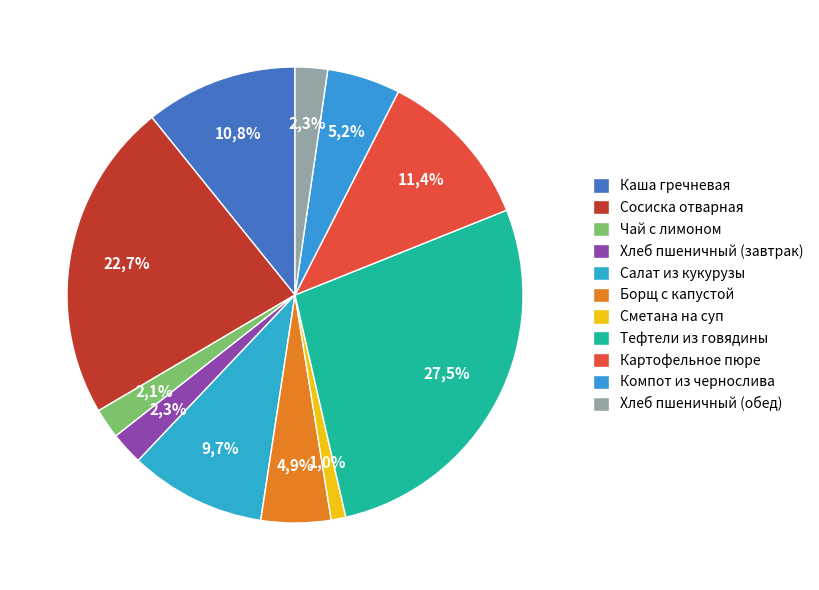

The Борщ с капустой slice represents 1% of the pie. True or false?

False